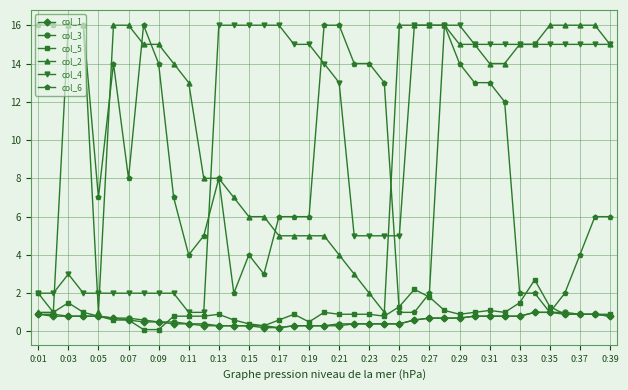

How many distinct data groups are displayed?

6